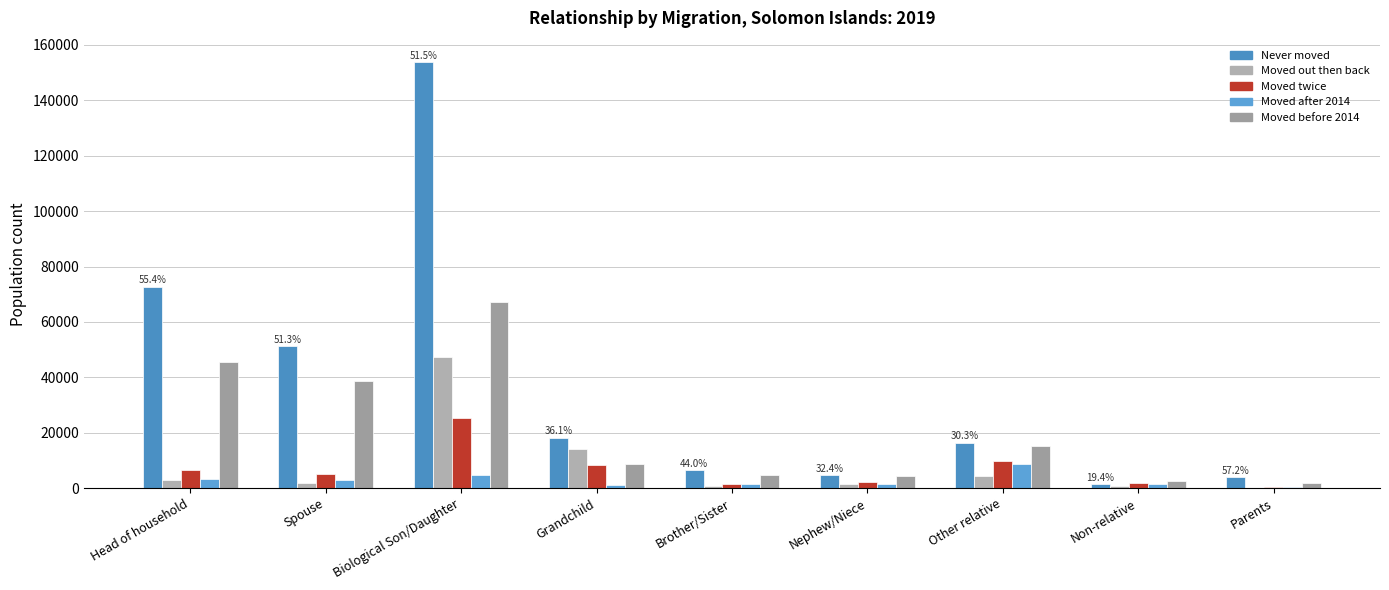

Are the bars horizontal?

No